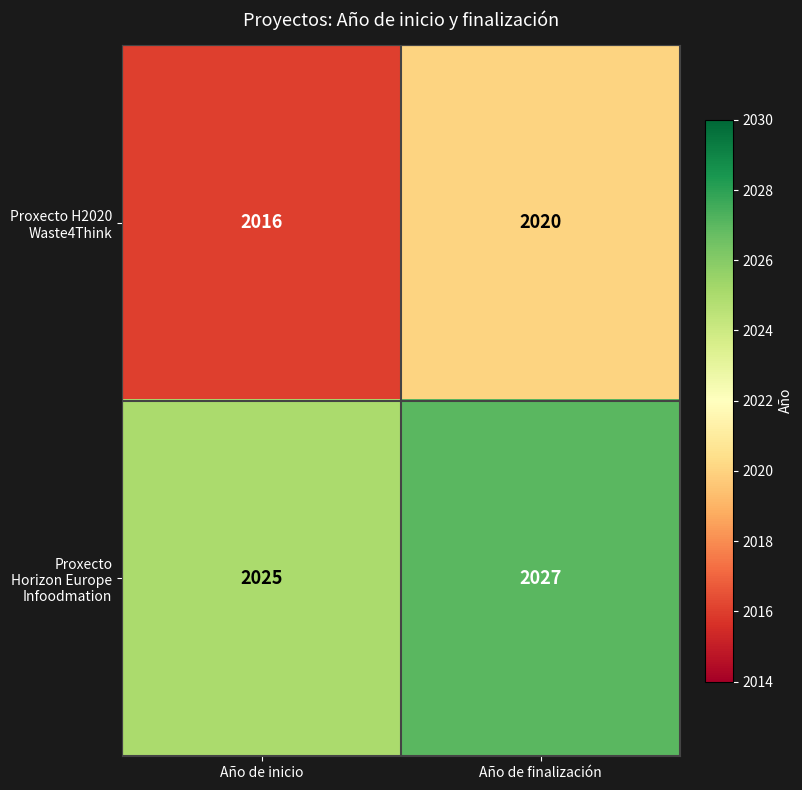

The value of Proxecto Horizon Europe Infoodmation at Año de inicio is 2025. True or false?

True